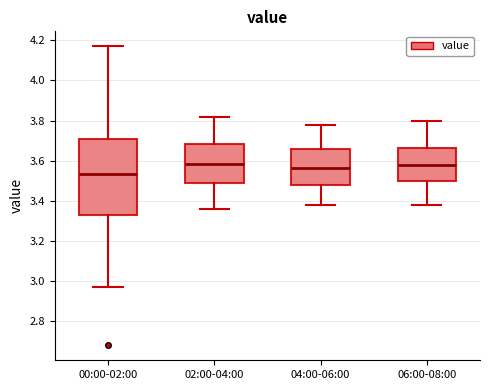

Reading left to right, transcribe this box plot: for each box, give where its median line is, the range the box spans, and where its two whiskers end, as read against the y-axis. The values are not printed on the chart, so give them approximately, as read against the axis.

00:00-02:00: median 3.54, box 3.32 to 3.70, whiskers 2.98 to 4.18
02:00-04:00: median 3.58, box 3.50 to 3.68, whiskers 3.36 to 3.82
04:00-06:00: median 3.56, box 3.48 to 3.66, whiskers 3.38 to 3.78
06:00-08:00: median 3.58, box 3.50 to 3.66, whiskers 3.38 to 3.80